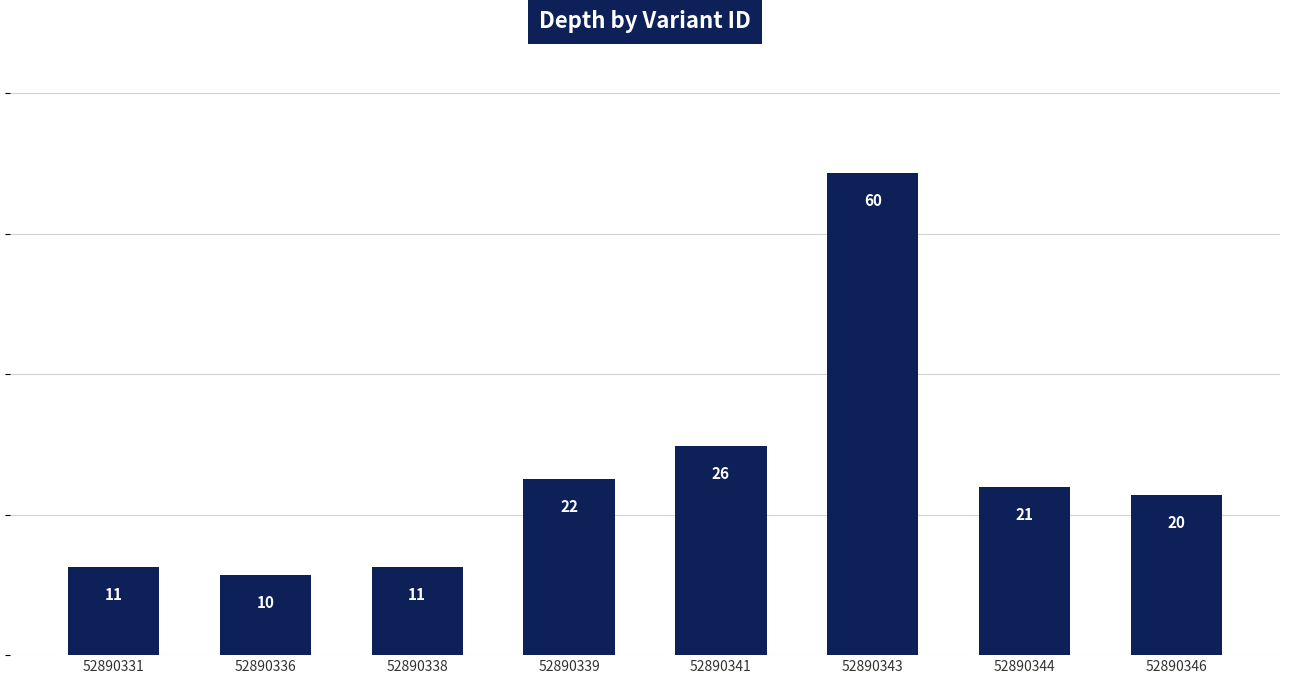

What is the approximate value at 52890341?

26